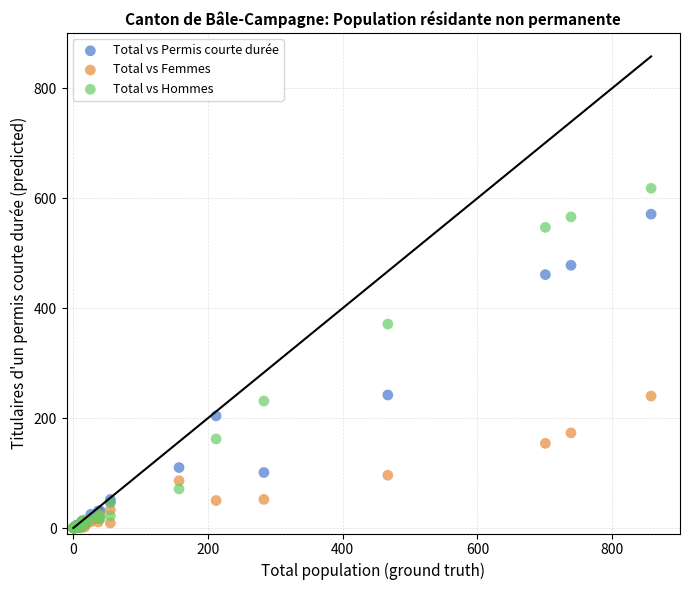

What are all the series names shown in the legend?

Total vs Permis courte durée, Total vs Femmes, Total vs Hommes